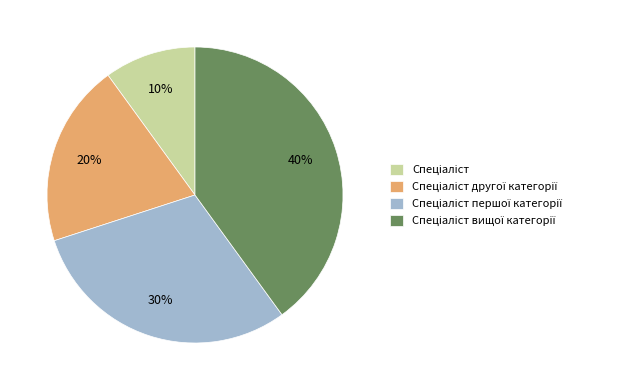

To the nearest percent, what is the difference between the largest and smallest slice percentages?

30%